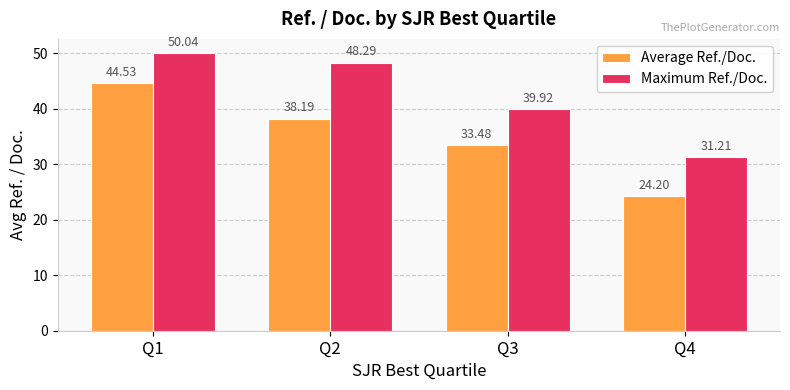

Which category has the lowest value in the Maximum Ref./Doc. series?

Q4